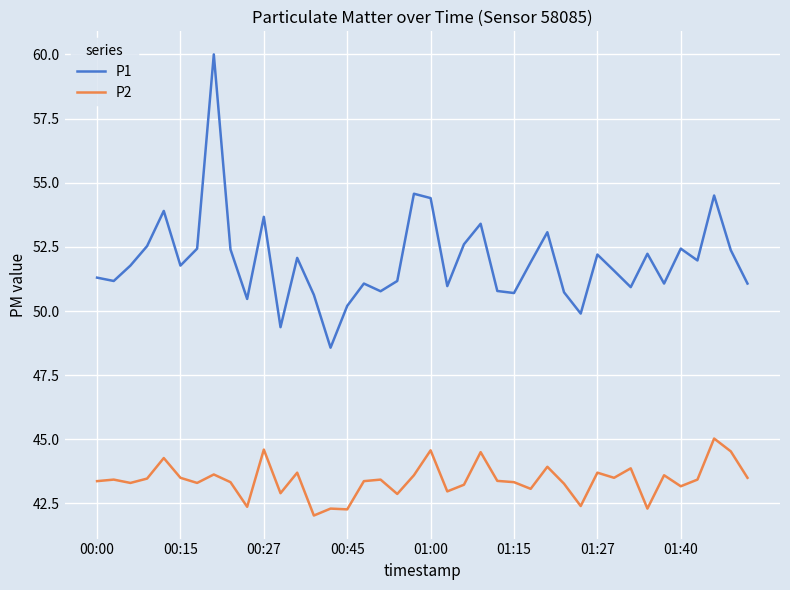

Rank the series by their average value, from highest to lowest.

P1, P2